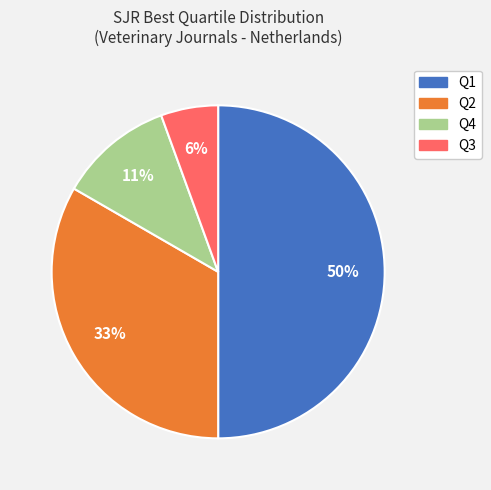

Between Q4 and Q2, which is larger?

Q2